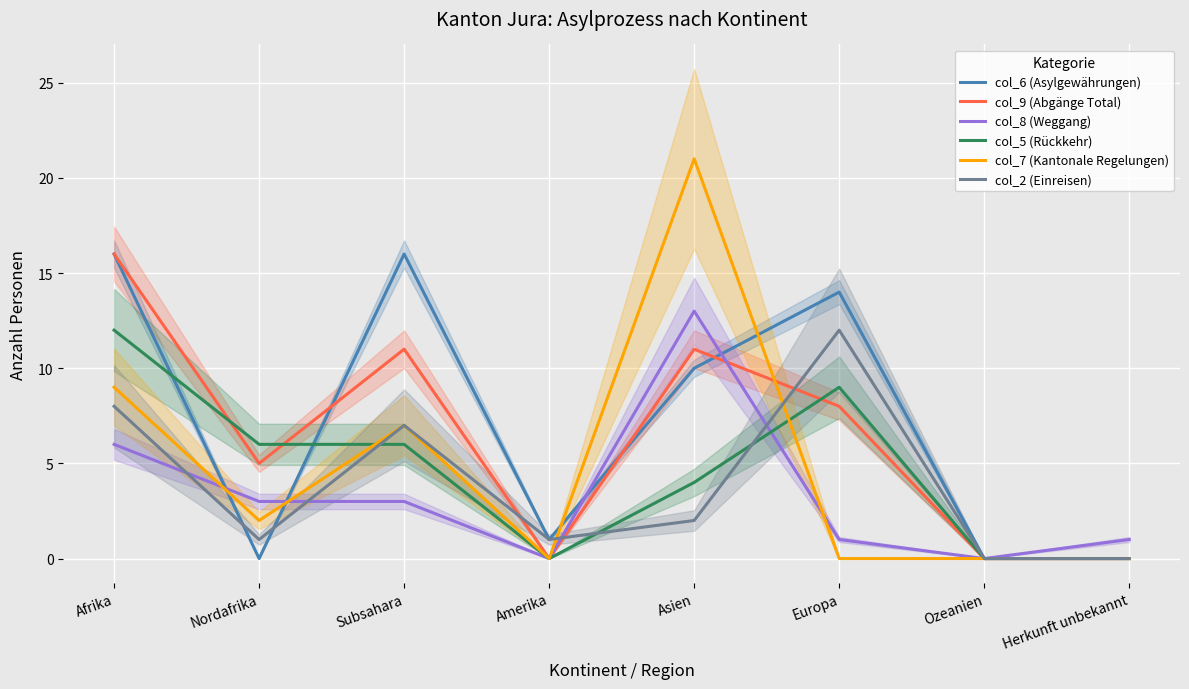

How many times do col_9 (Abgänge Total) and col_6 (Asylgewährungen) cross each other?

3